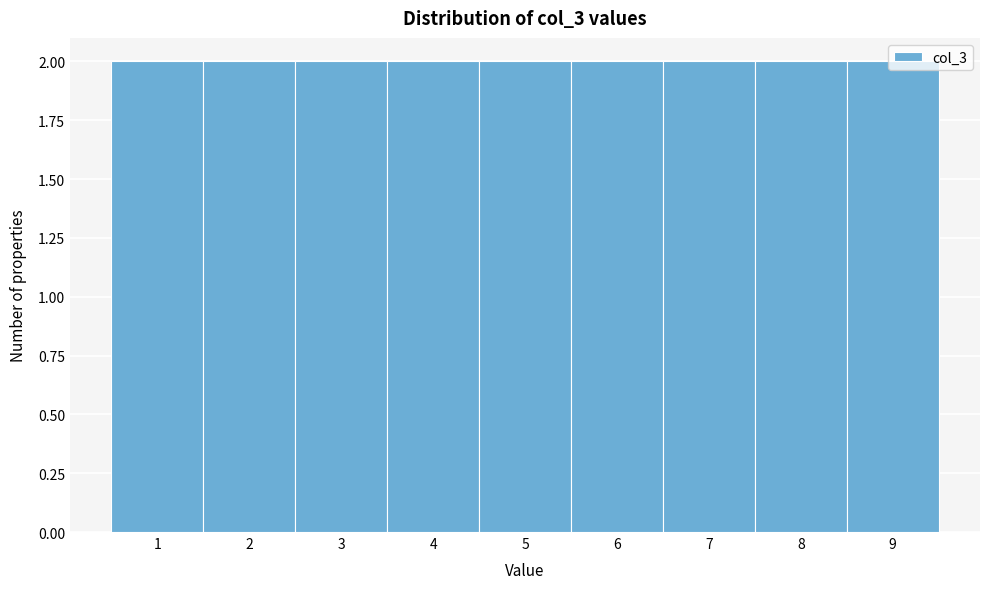

Reading left to right, transcribe this chart: for each bar, give the range it covers on the x-axis and its height. The values are not printed on the chart, so give them approximately, as read against the axis.

0.5 to 1.5: 2
1.5 to 2.5: 2
2.5 to 3.5: 2
3.5 to 4.5: 2
4.5 to 5.5: 2
5.5 to 6.5: 2
6.5 to 7.5: 2
7.5 to 8.5: 2
8.5 to 9.5: 2